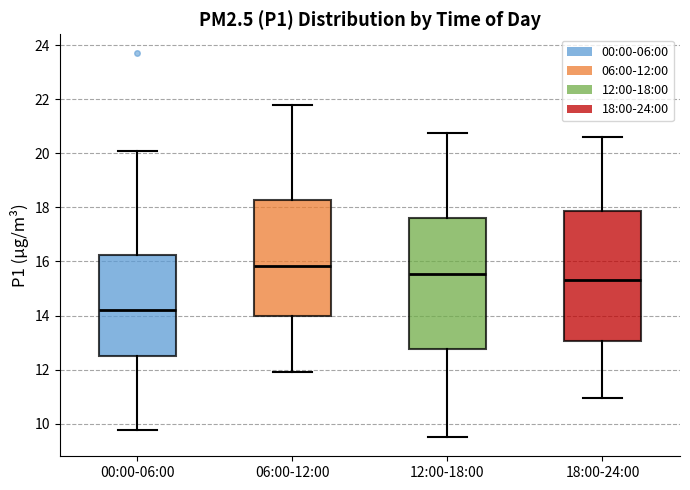

Which box has the lowest median line?

00:00-06:00